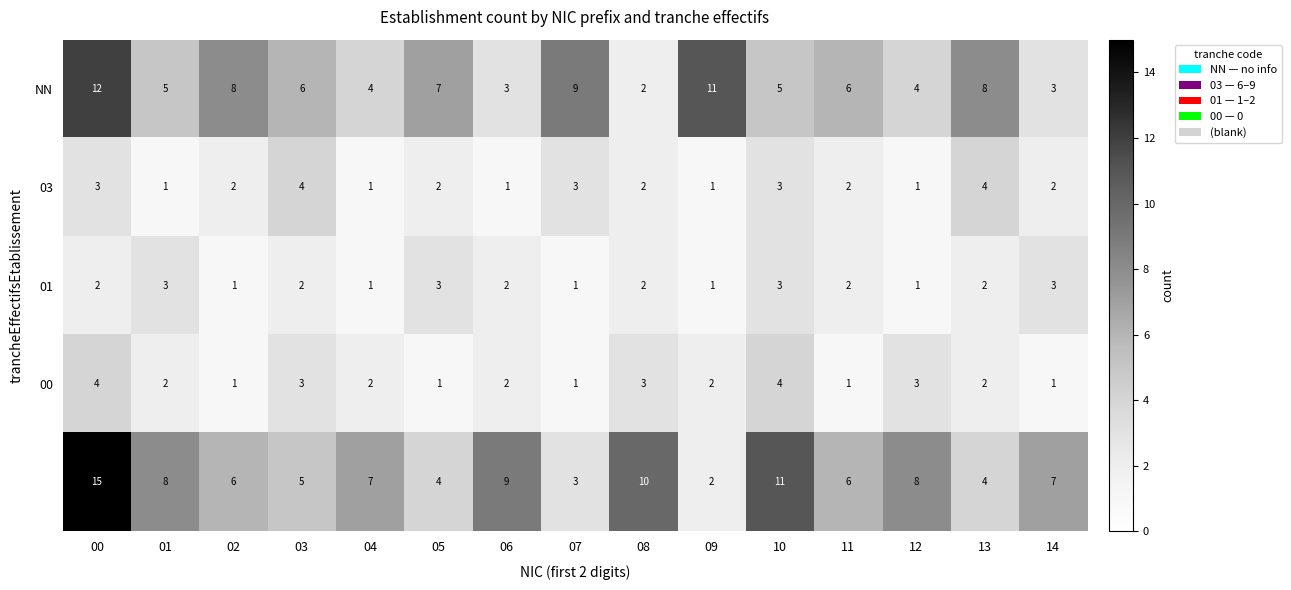

What is the greatest value displayed?

15